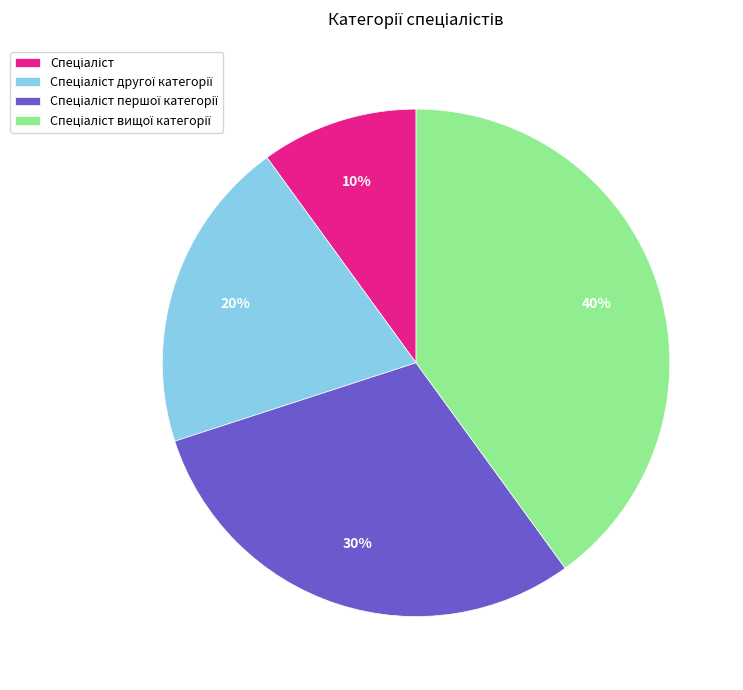

Is there a majority slice in this chart?

No